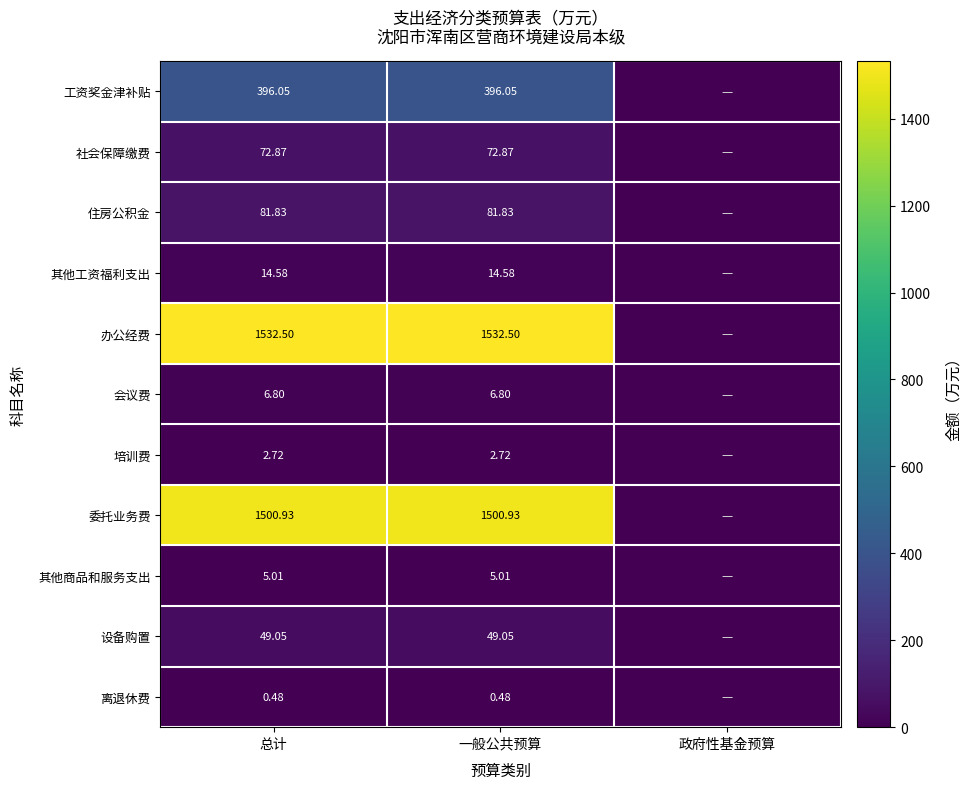

Is the value of 会议费 at 一般公共预算 greater than the value of 工资奖金津补贴 at 一般公共预算?

No